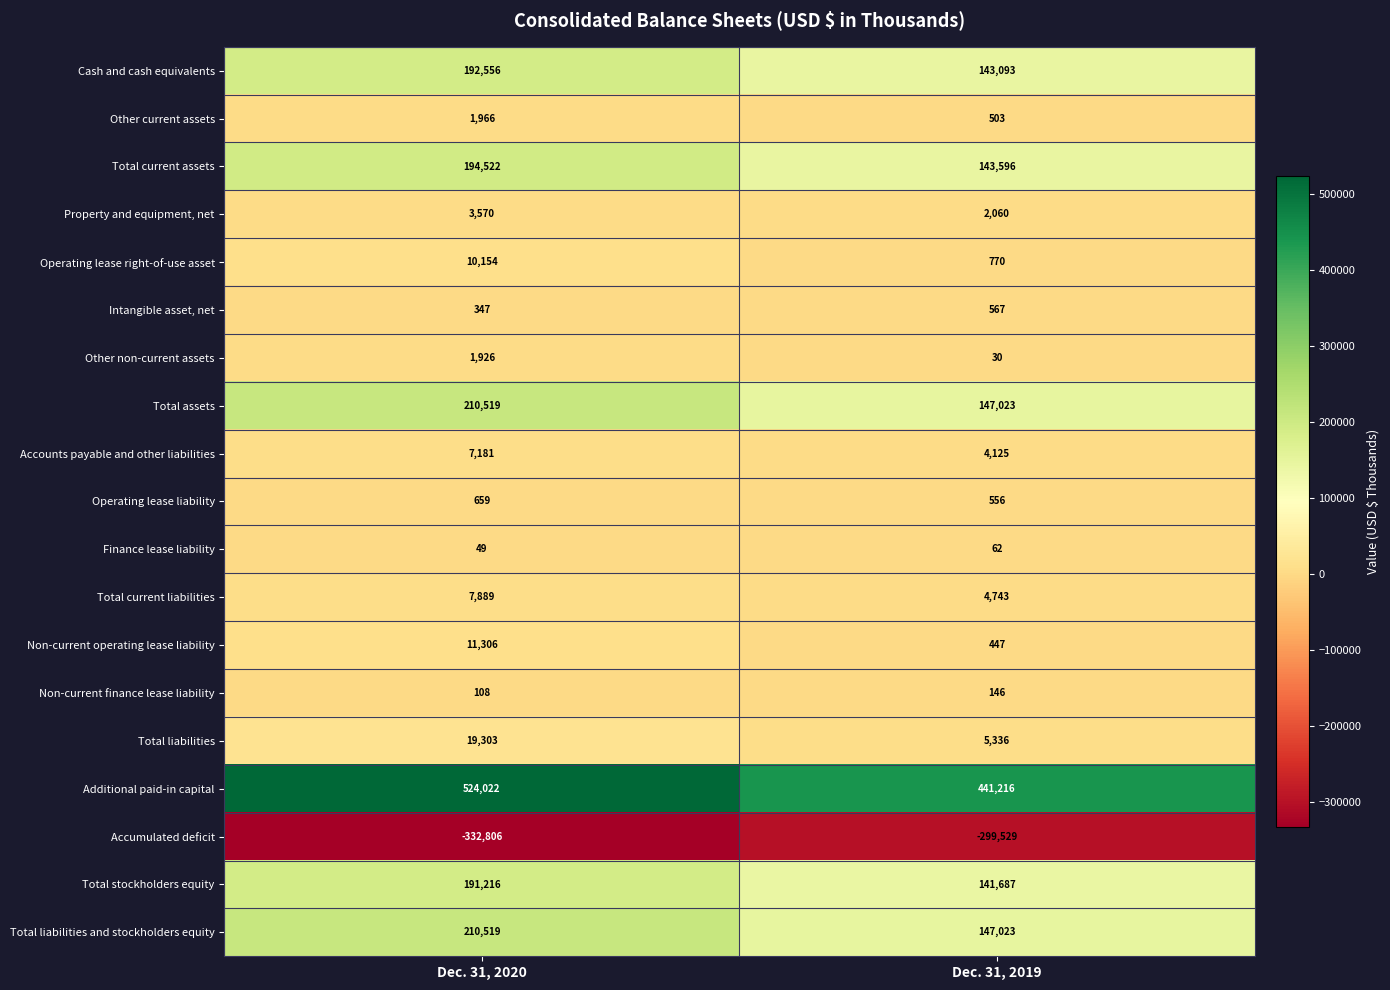

What is the sum of the Cash and cash equivalents values at Dec. 31, 2019 and Dec. 31, 2020?

335649